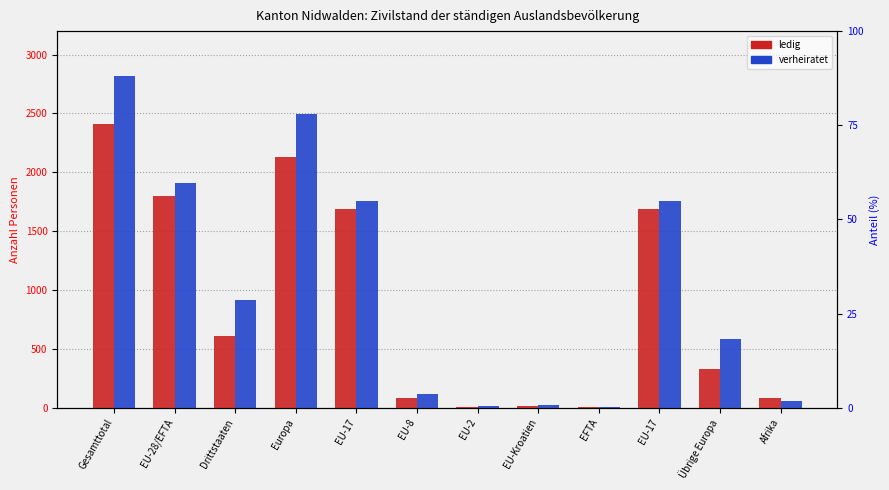

What is the difference between the maximum and minimum values in the ledig series?

2405